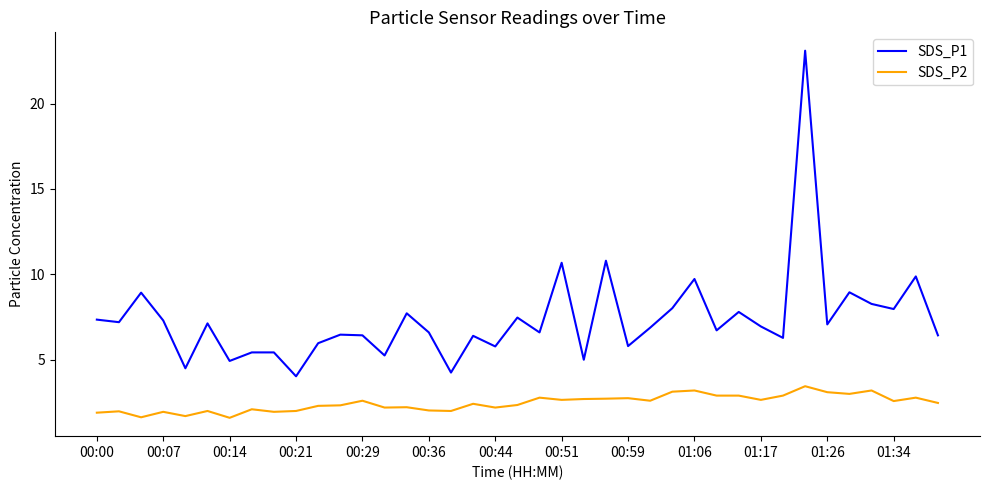

Which series has the largest range (max minus min)?

SDS_P1